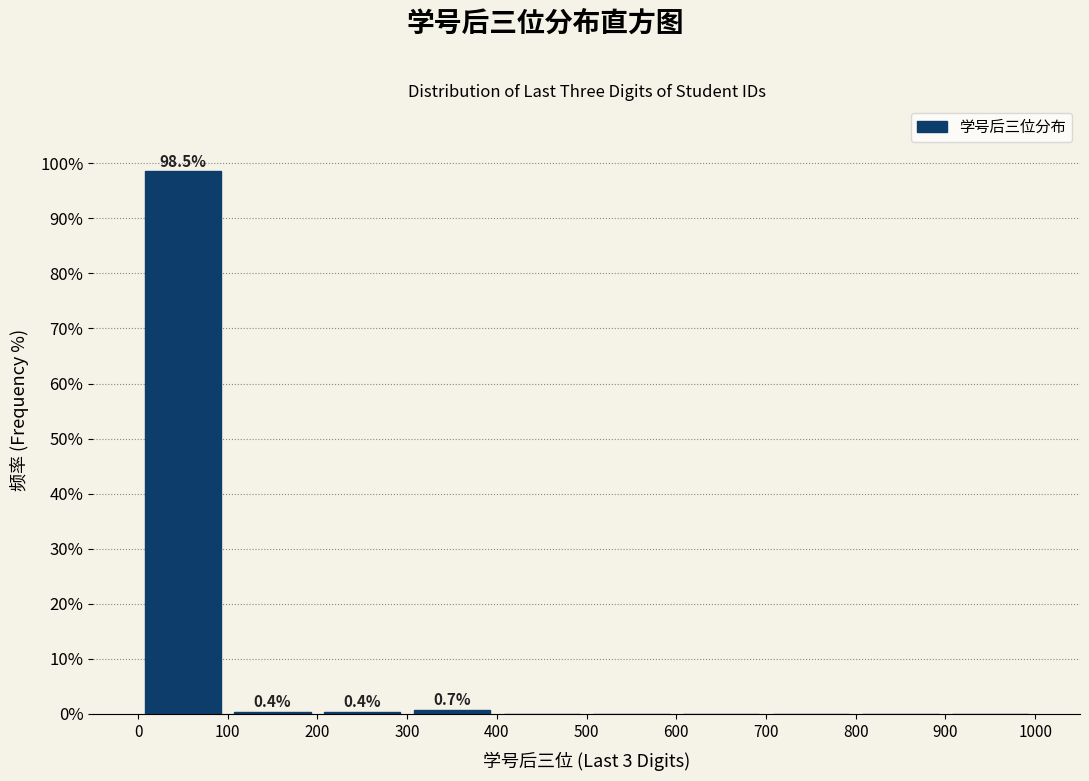

Which range on the x-axis has the tallest bar?

0 to 100